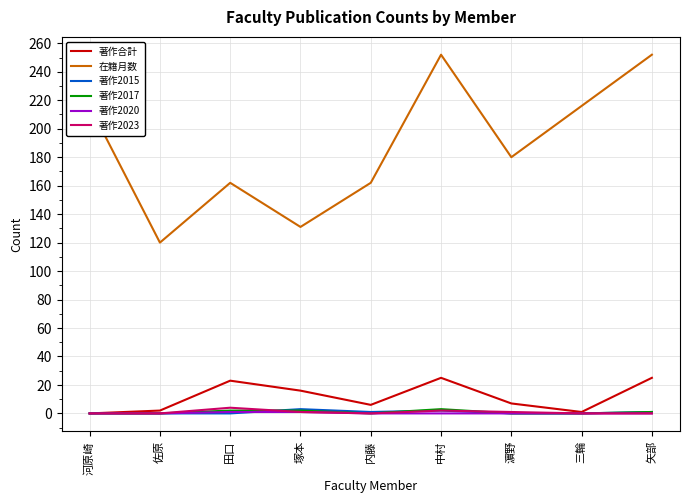

What is the highest value of the 著作合計 series?

25